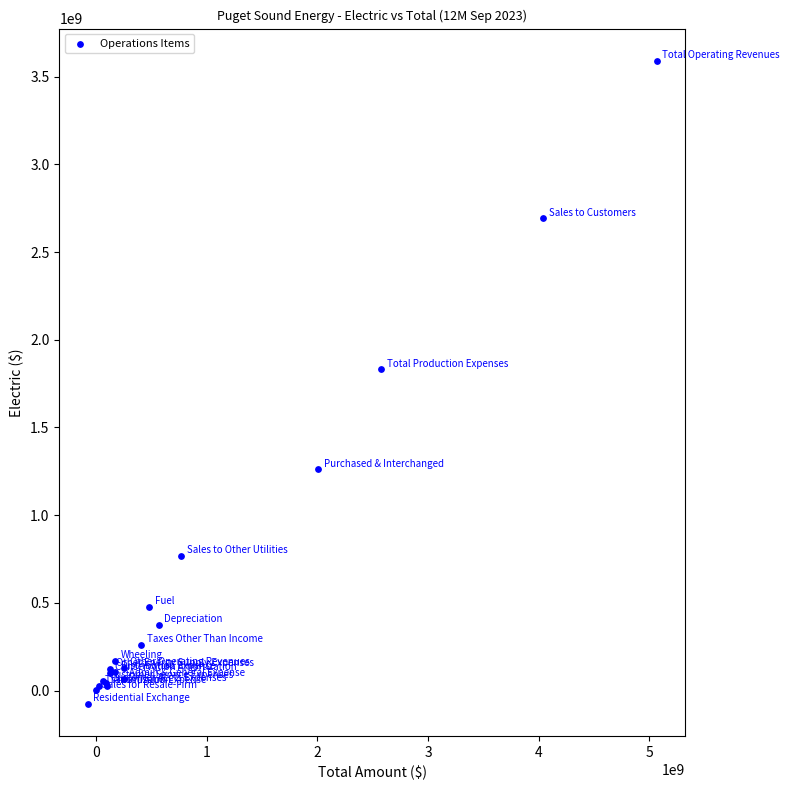

What Y value in the scatter plot is closest to 1757588088?

1831799691.6